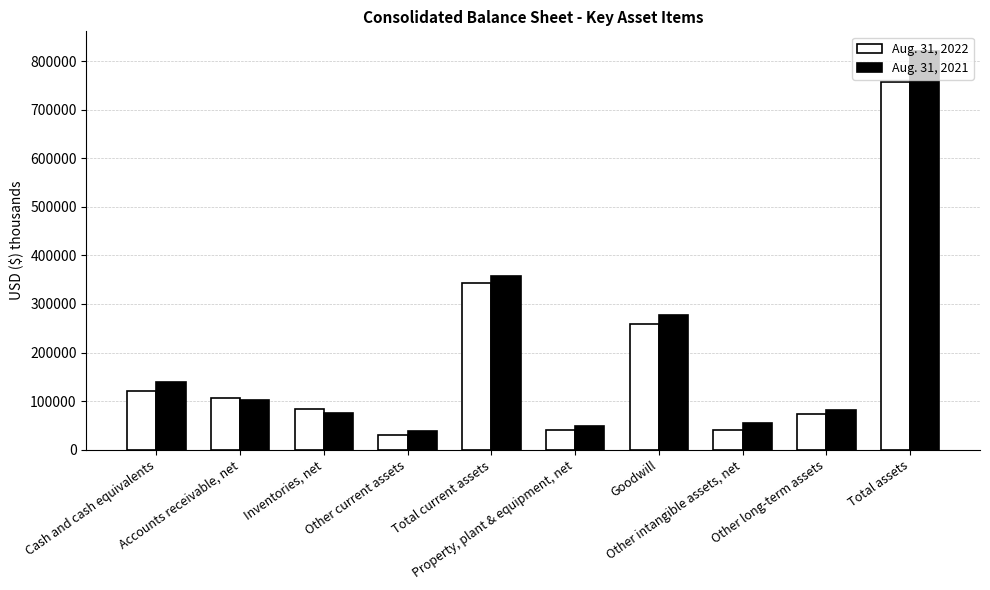

What is the difference between the maximum and minimum values in the Aug. 31, 2022 series?

726050